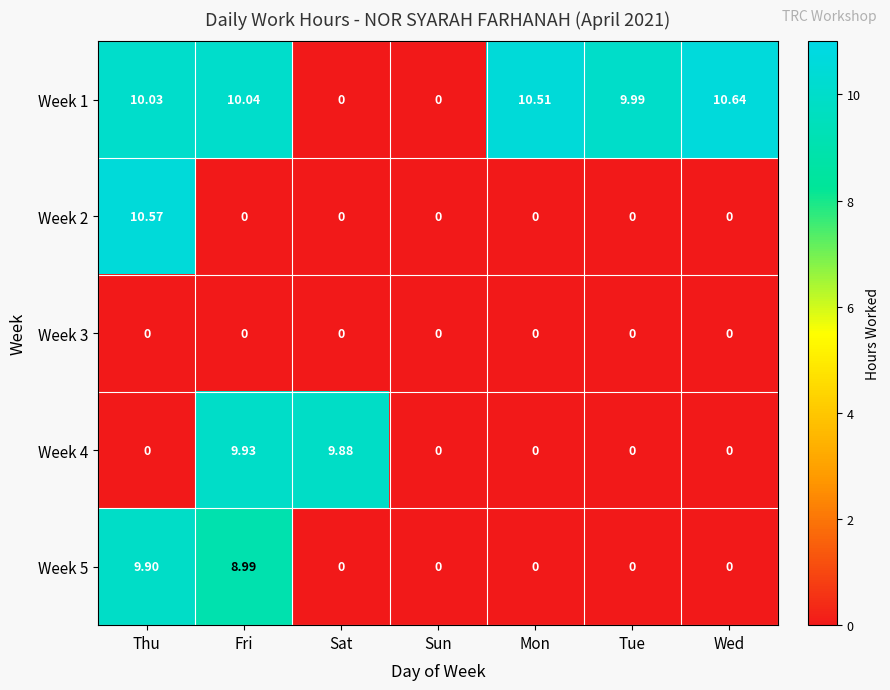

At which label does Week 4 reach its peak?

Fri